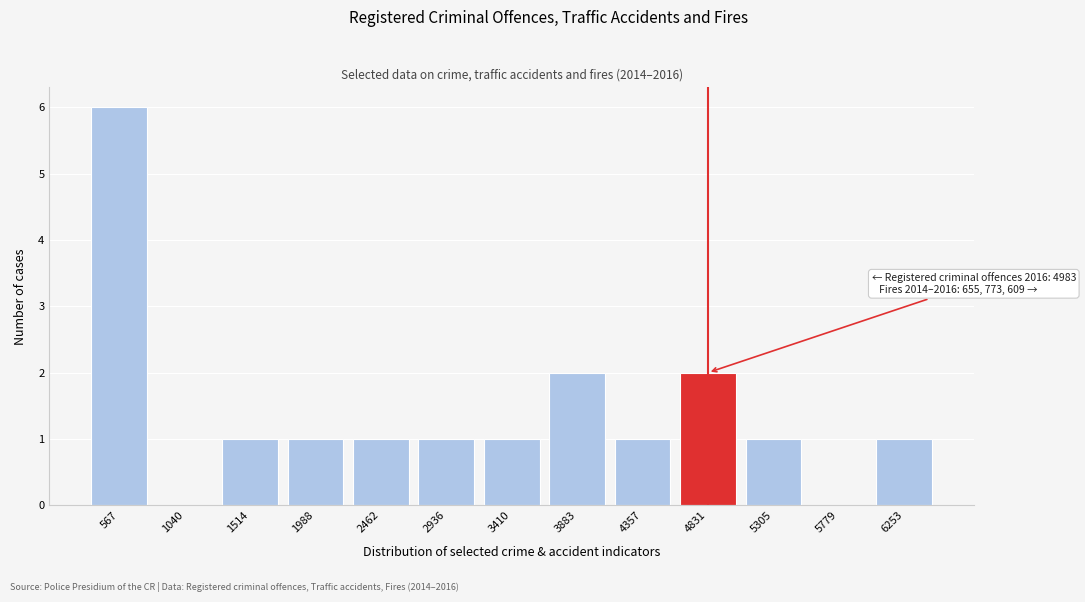

Reading right to left, extract all data points from this chart.

6253=1	5779=0	5305=1	4831=2	4357=1	3883=2	3410=1	2936=1	2462=1	1988=1	1514=1	1040=0	567=6